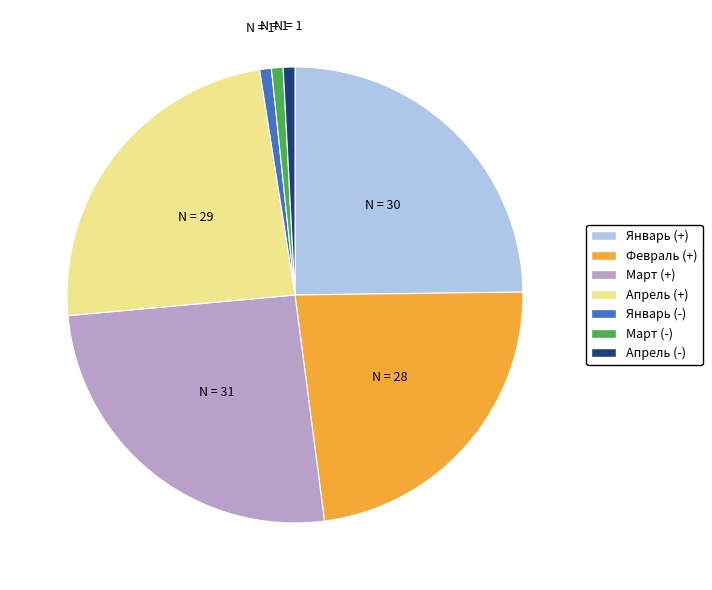

Does Январь (+) account for over 50% of the chart?

No